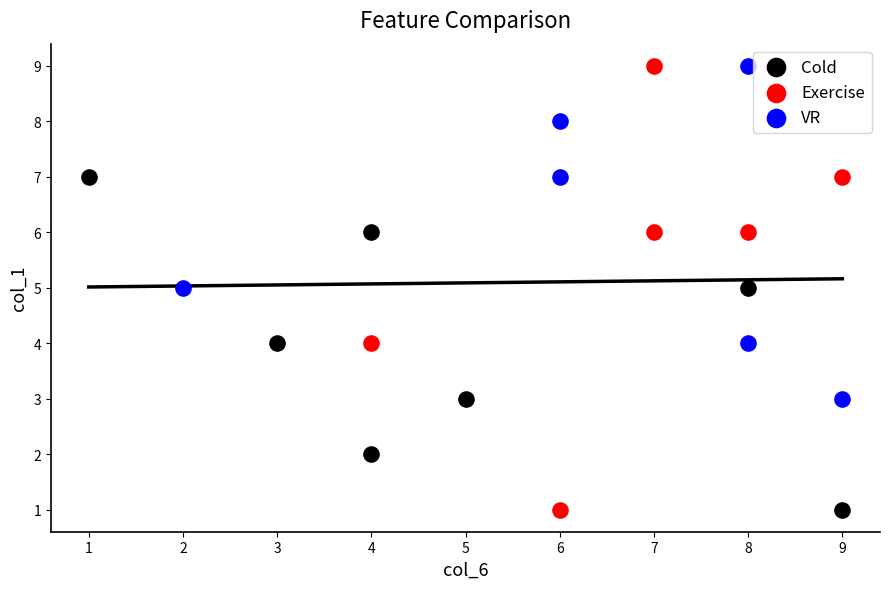

Which series has the largest Y range (max minus min)?

Exercise